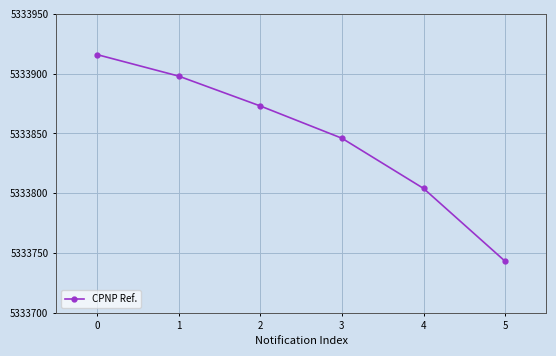

Reading left to right, transcribe all the data shown in this chart.

0=5333916	1=5333898	2=5333873	3=5333846	4=5333804	5=5333743